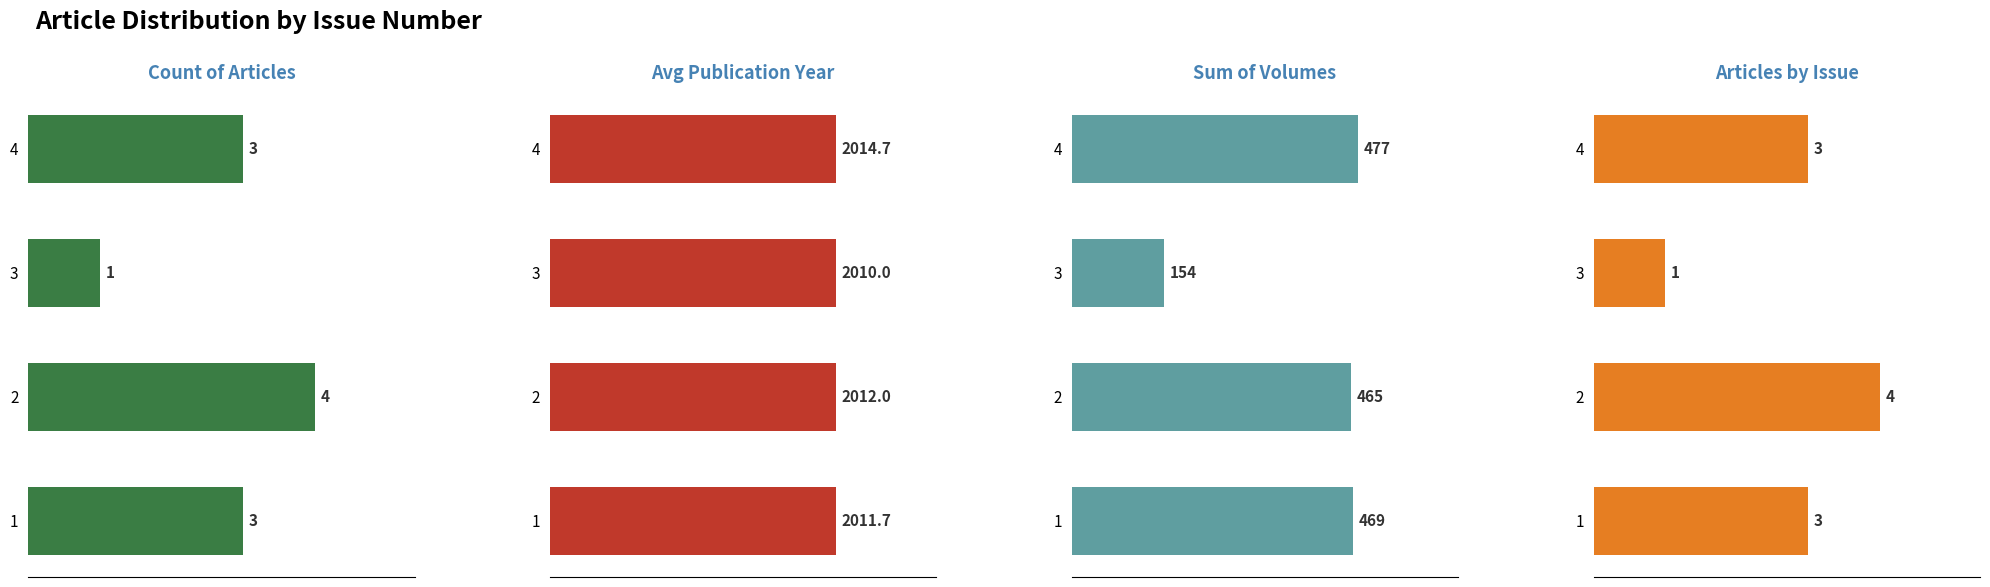

Rank the series by their maximum value, from lowest to highest.

Count of Articles, Articles by Issue, Sum of Volumes, Avg Publication Year